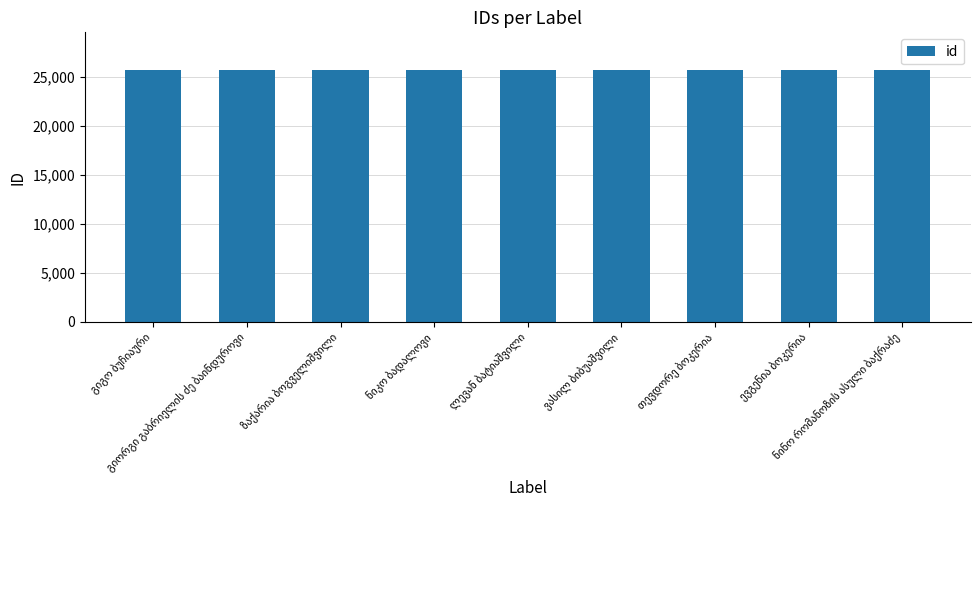

How many distinct data groups are displayed?

1